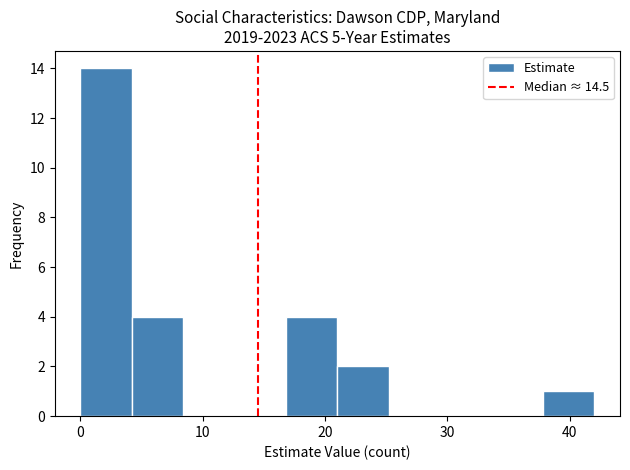

How tall is the bar that spans 21.0 to 25.2 on the x-axis? Neither the bar edges nor the heights are printed on the chart, so give them approximately, as read against the axes.

2